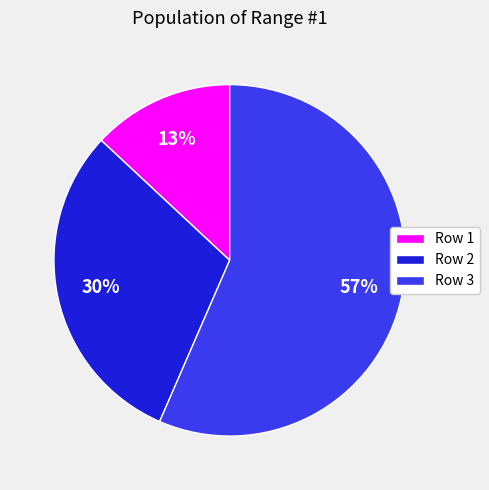

Which category accounts for the majority?

Row 3